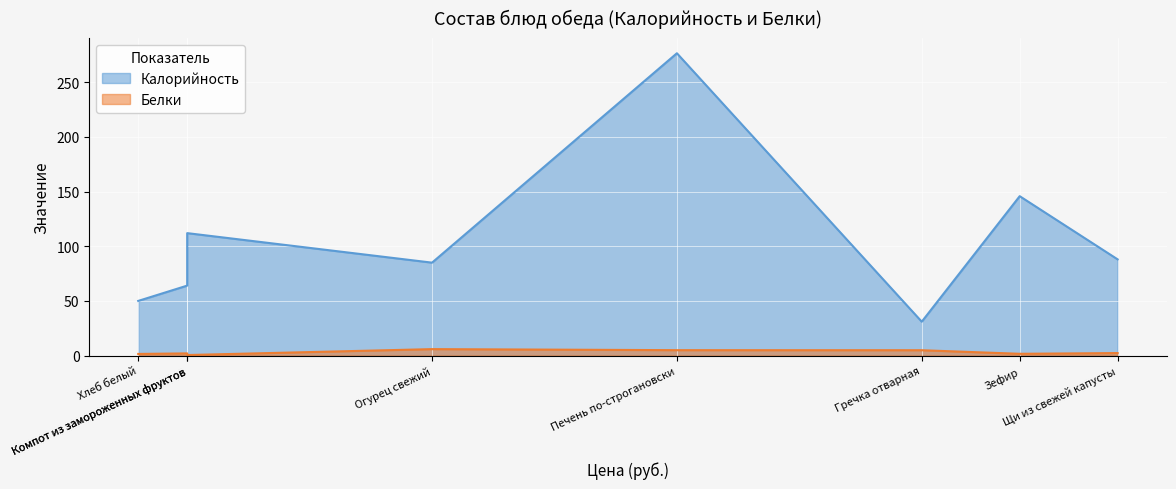

At how many categories does at least one series exceed 182?

1